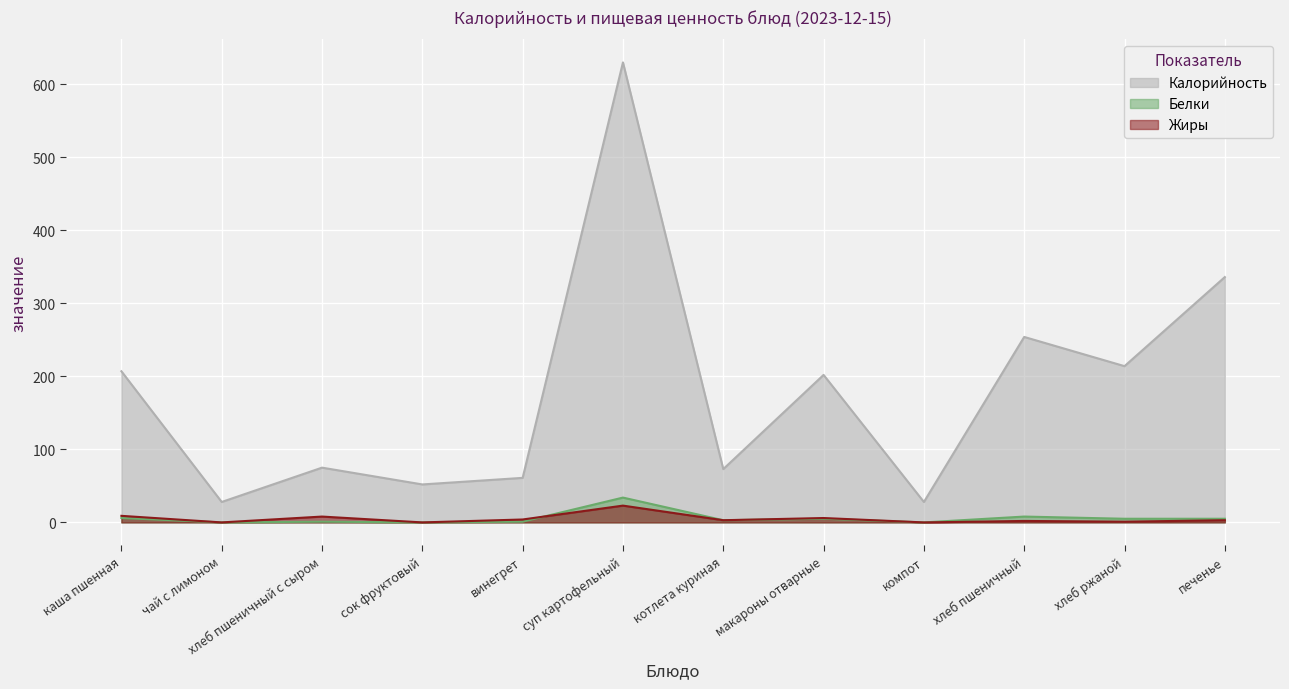

How many intersections are there between Белки and Жиры?

1